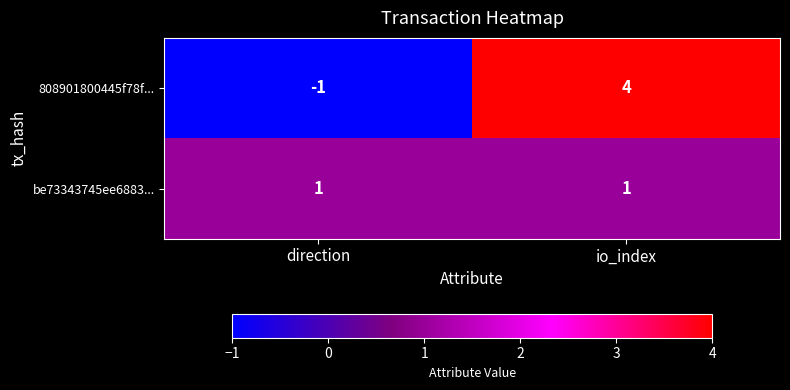

True or false: 808901800445f78f... has a value of 0 at direction.

False